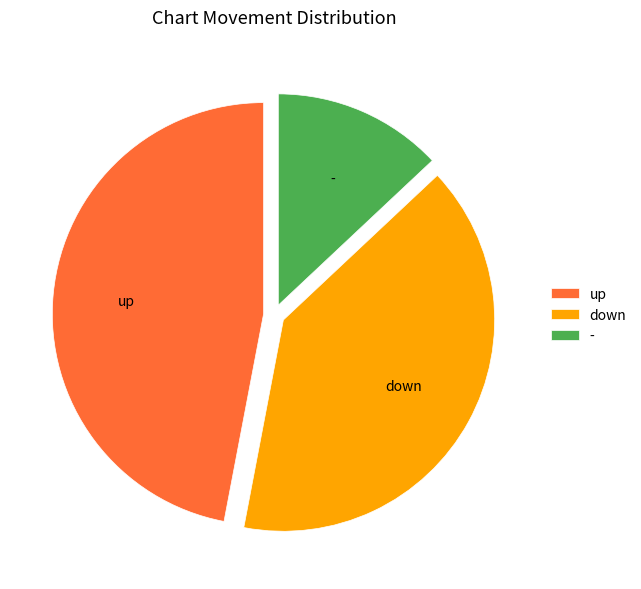

Combined, do up and down account for over 50%?

Yes